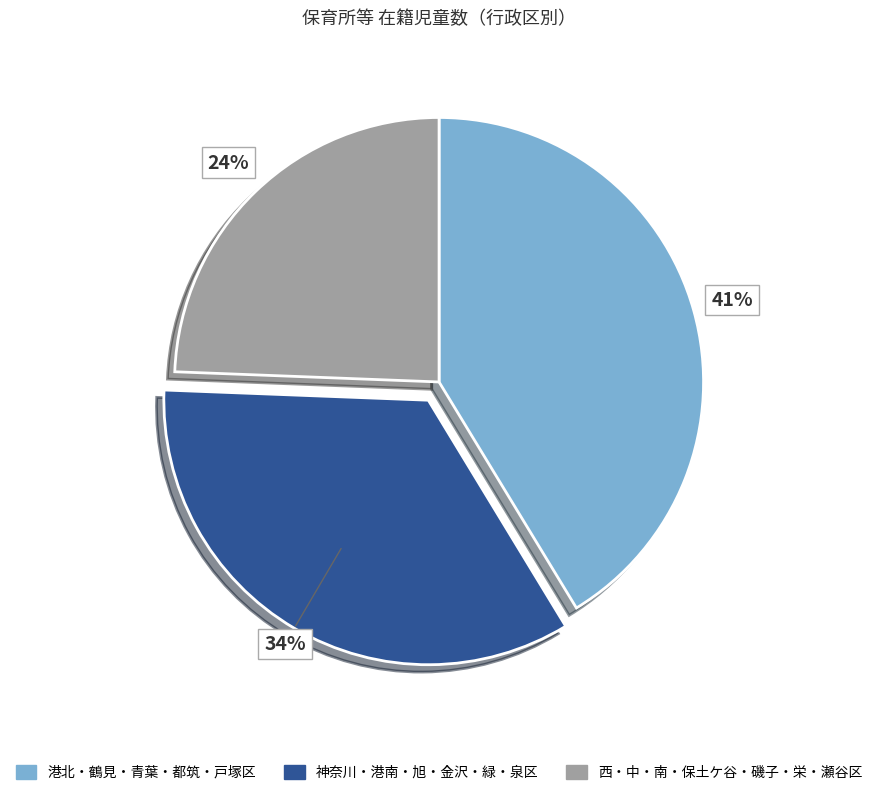

Does any single category account for the majority?

No